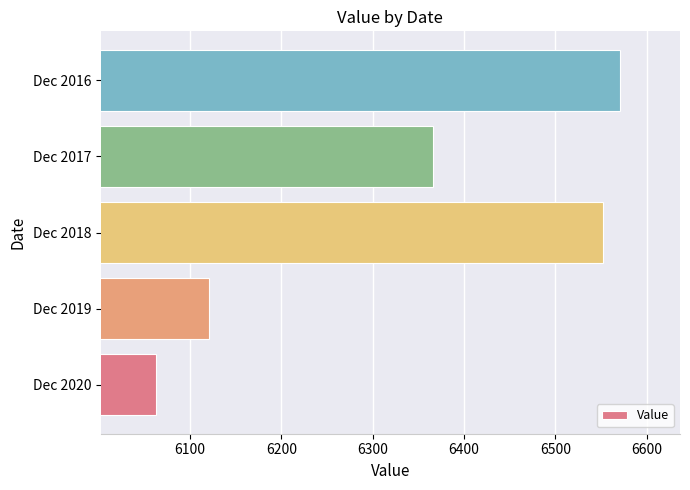

How many bars are there in total?

5